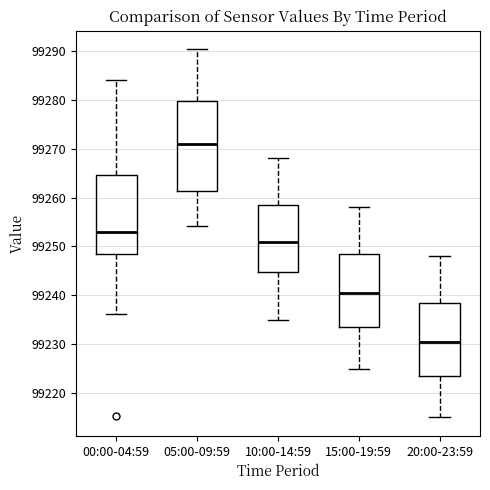

Where does the median line of the box for 00:00-04:59 sit on the y-axis? The values are not printed on the chart, so give them approximately, as read against the axis.

99253